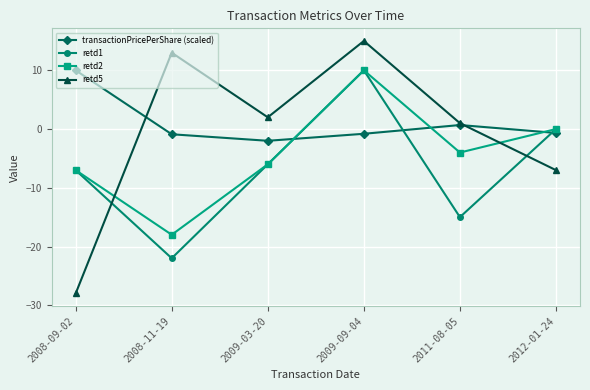

Which series has the largest total across all categories?

transactionPricePerShare (scaled)